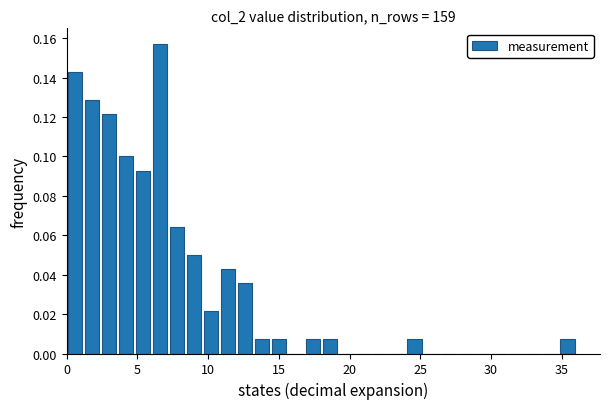

Read against the x-axis, roughly where is the centre of the tallest bar?

6.5